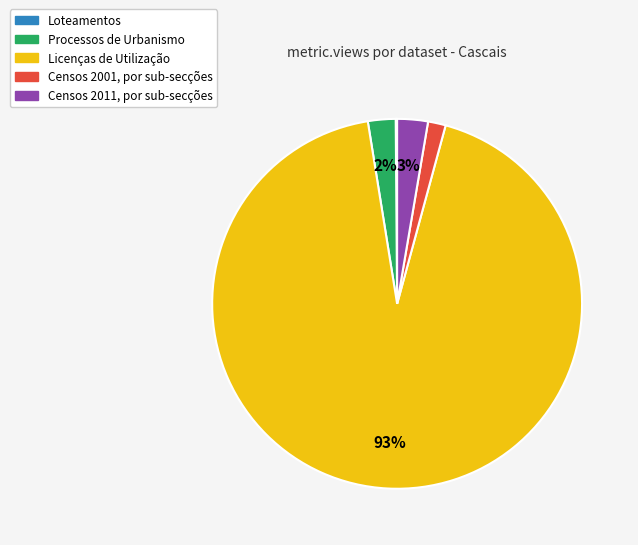

What is the largest slice in the pie chart?

Licenças de Utilização